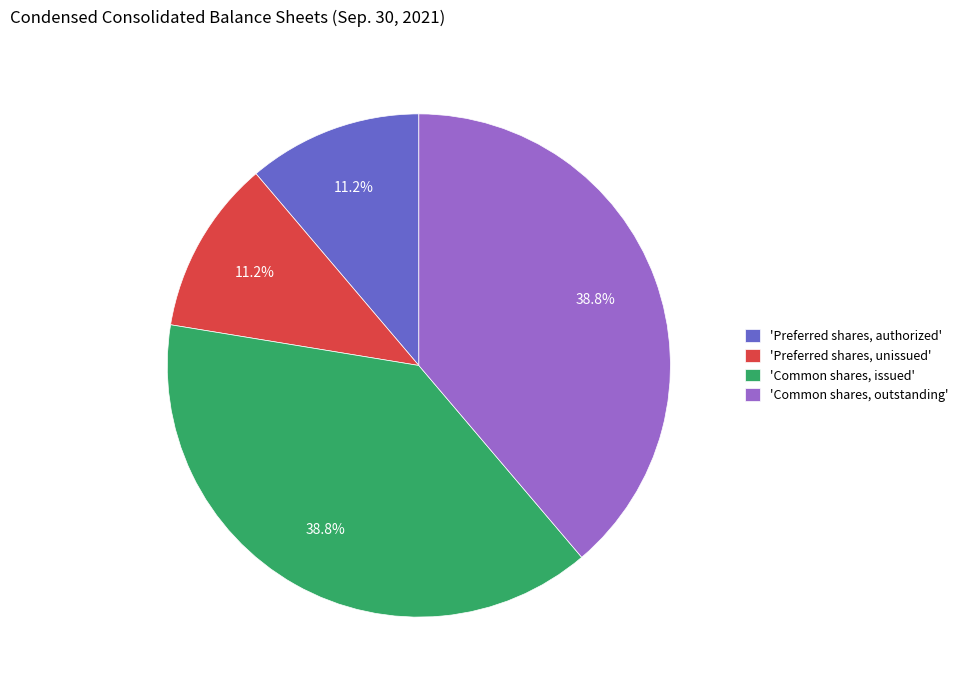

What is the ratio of the value at 'Common shares, outstanding' to the value at 'Common shares, issued'?

1.0